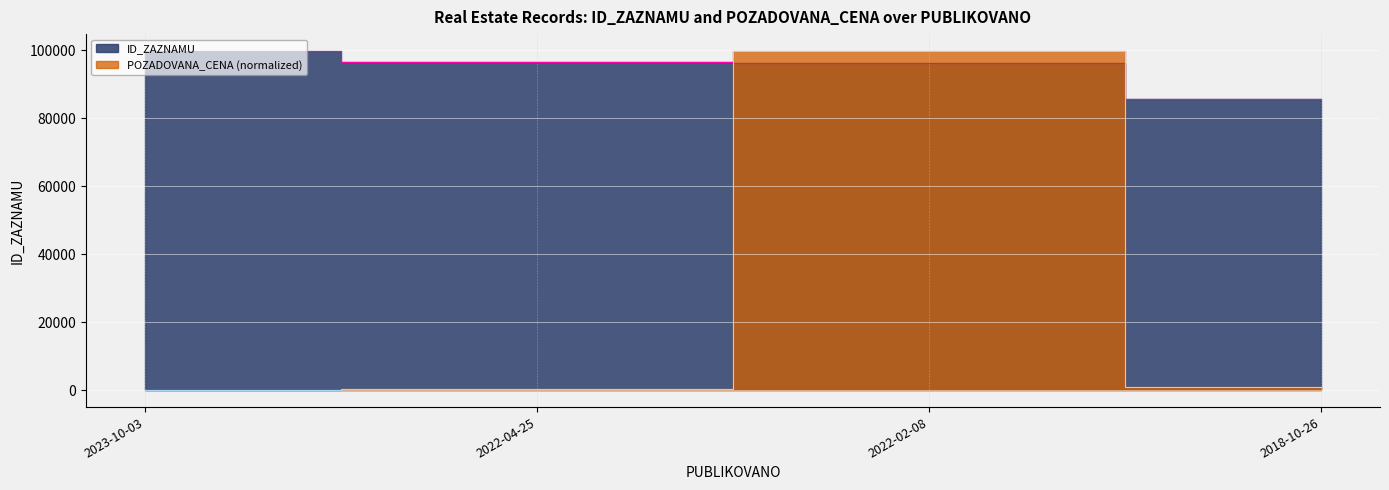

Where is the first local maximum for POZADOVANA_CENA?

2022-02-08